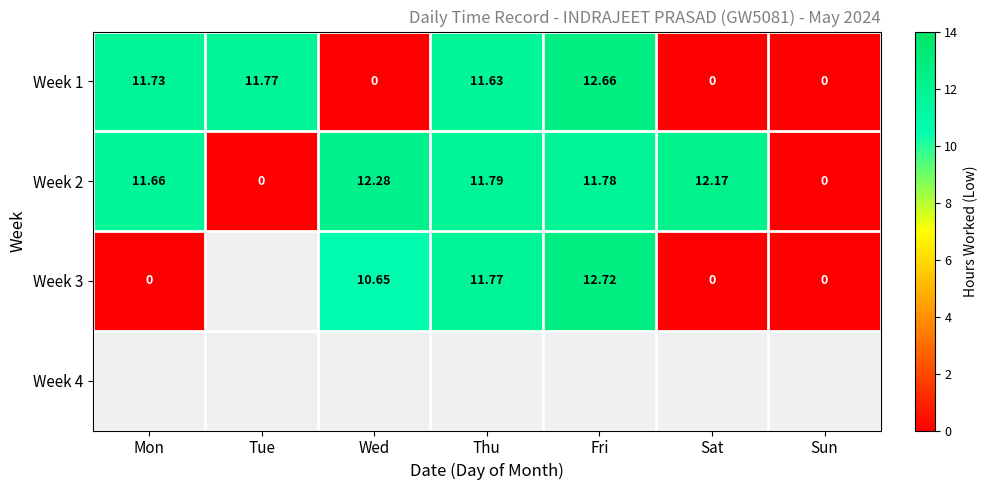

Which category has the highest value in the Week 2 series?

Wed